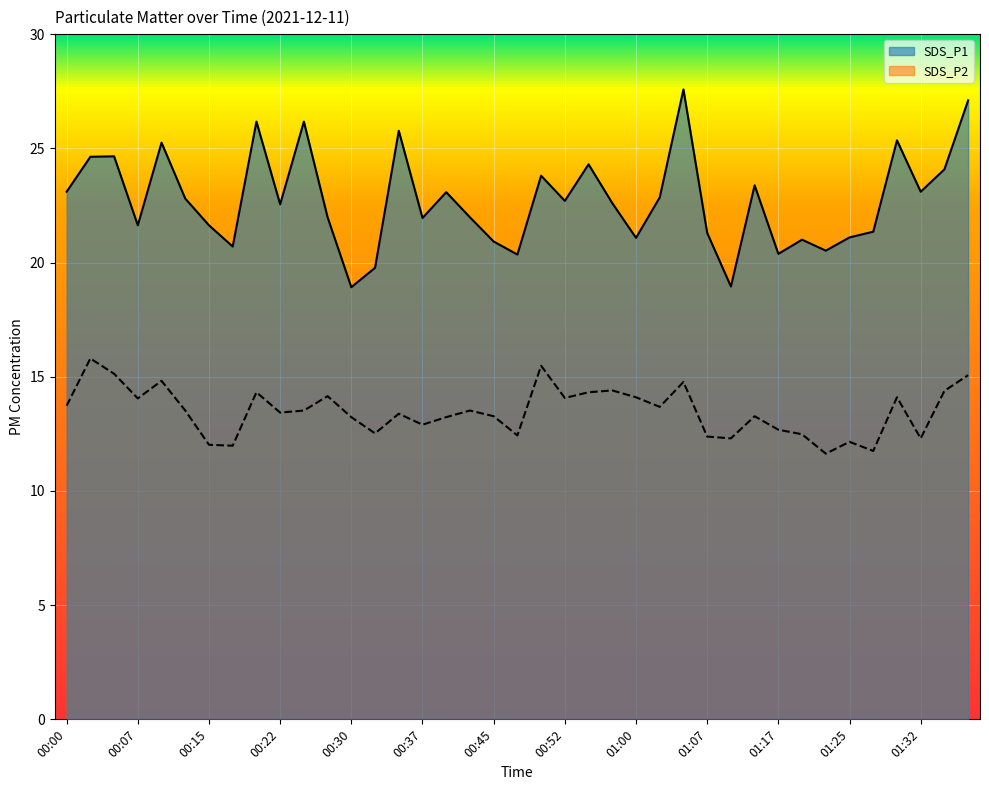

What value does the SDS_P2 series have at 01:25?

12.2